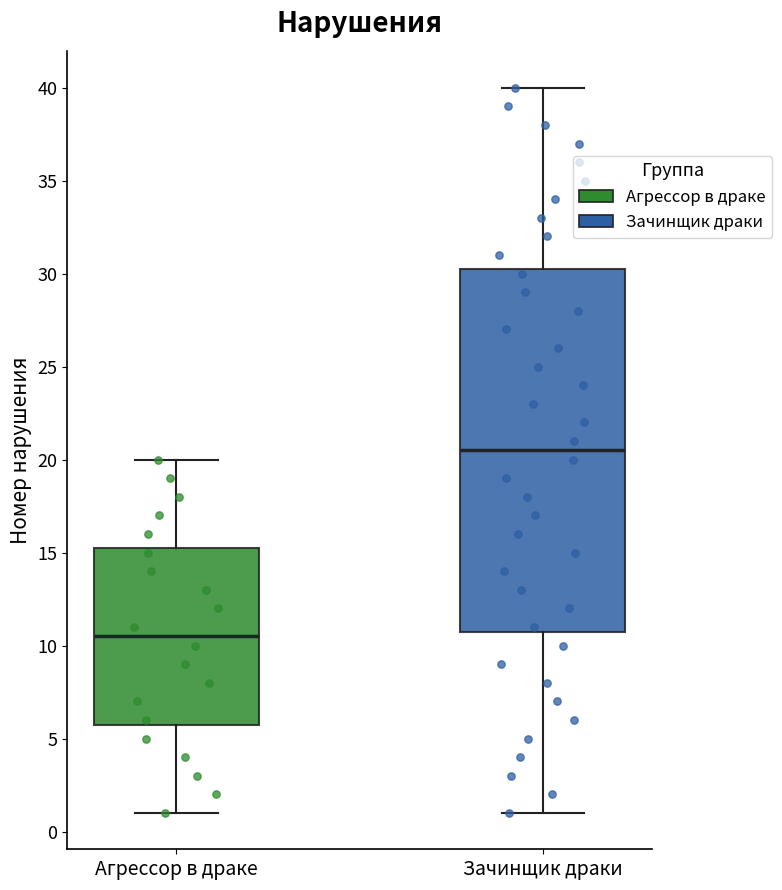

Which box's median line is the highest?

Зачинщик драки